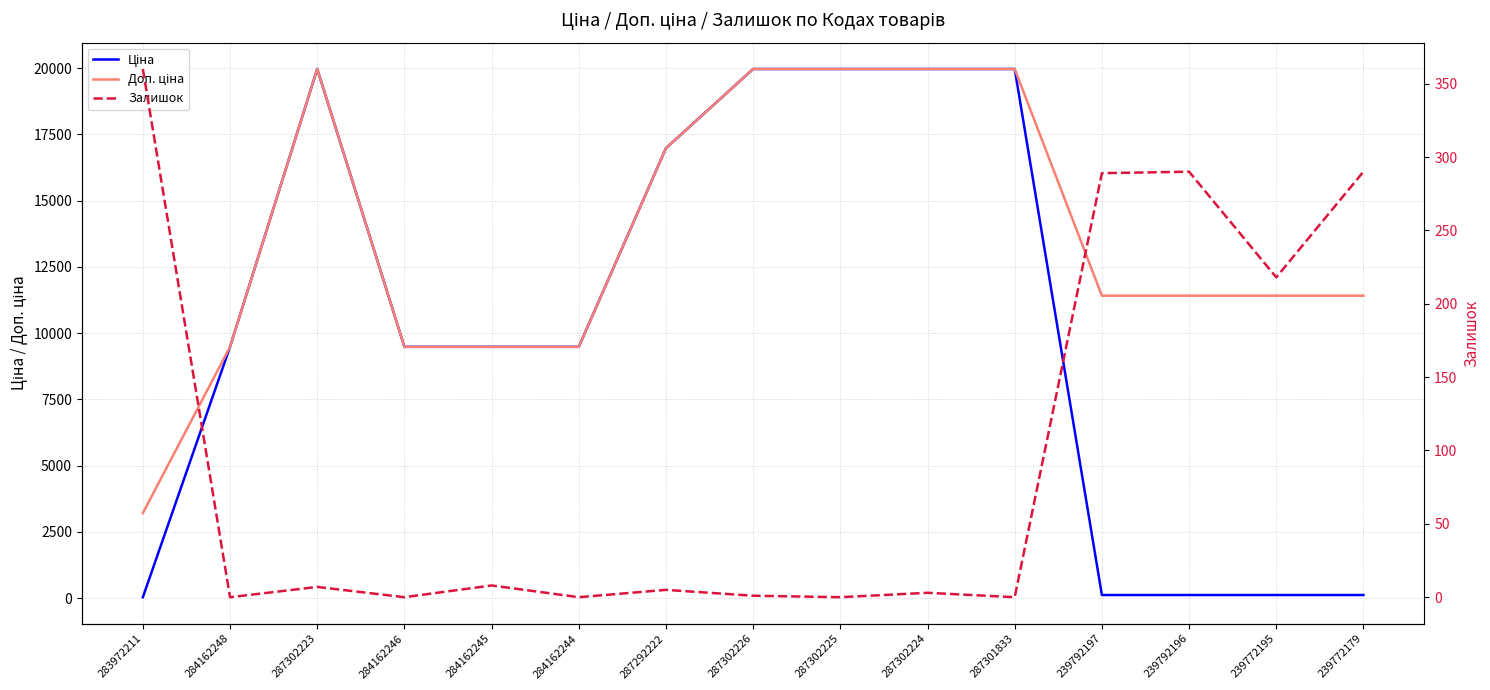

Rank the series by their maximum value, from highest to lowest.

Ціна, Доп. ціна, Залишок